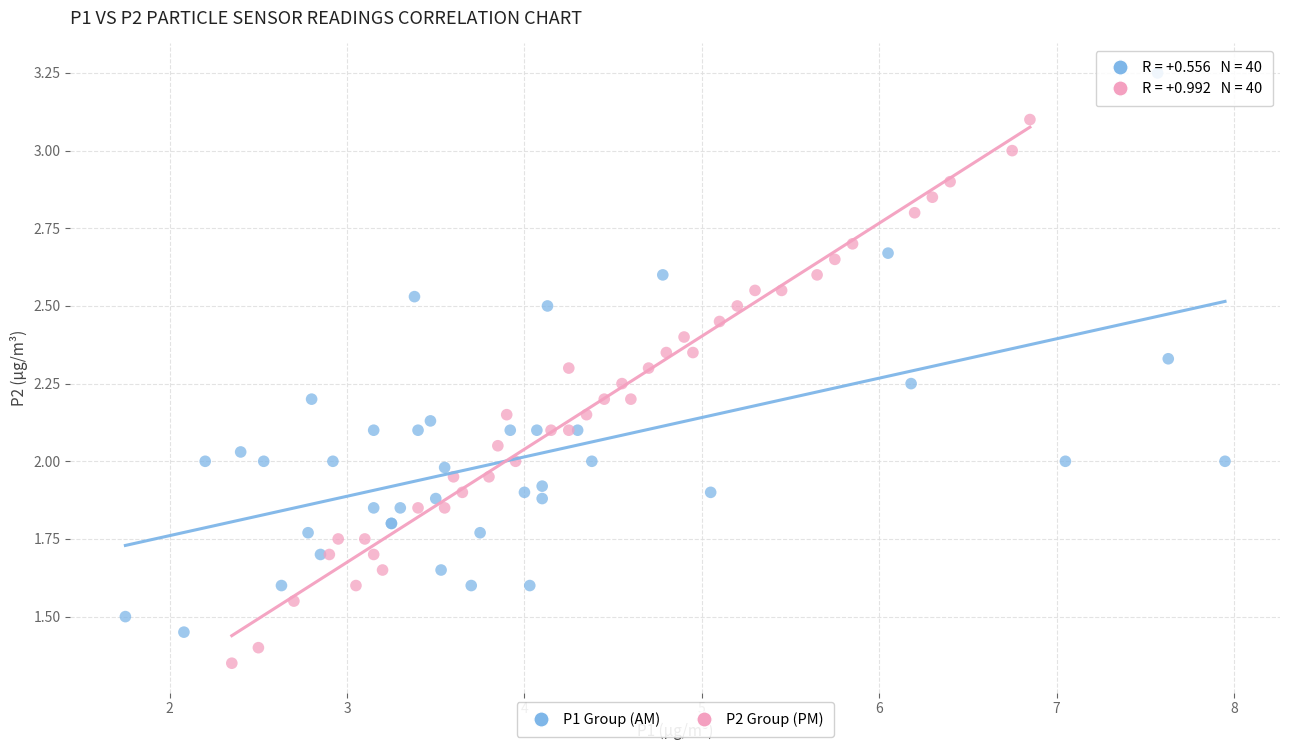

Which series has the widest spread of Y values?

P1 Group (AM)